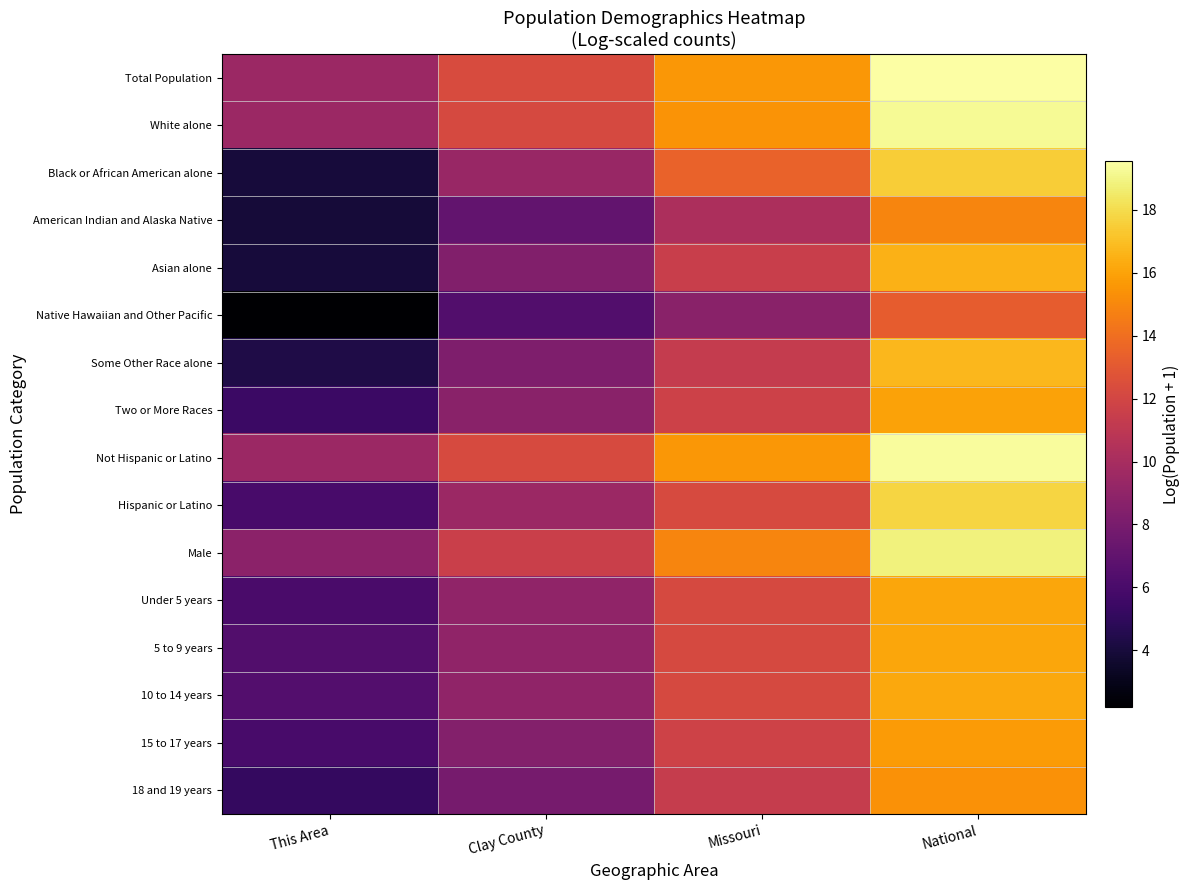

How many data points does each series have?

4